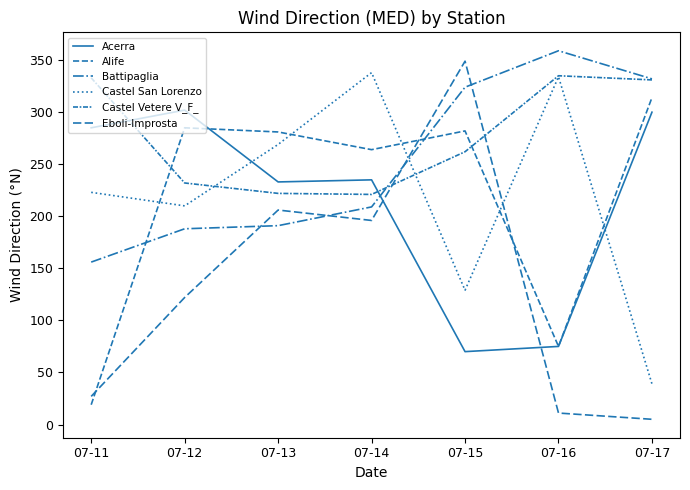

What is the greatest value displayed?

359